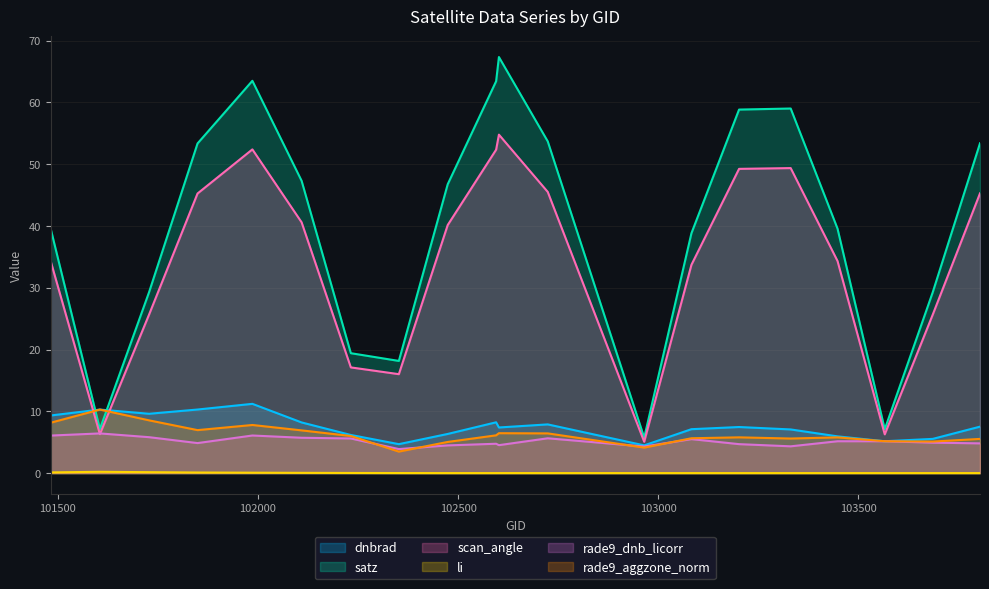

Is it true that rade9_aggzone_norm equals 1.8 at 102965?

False